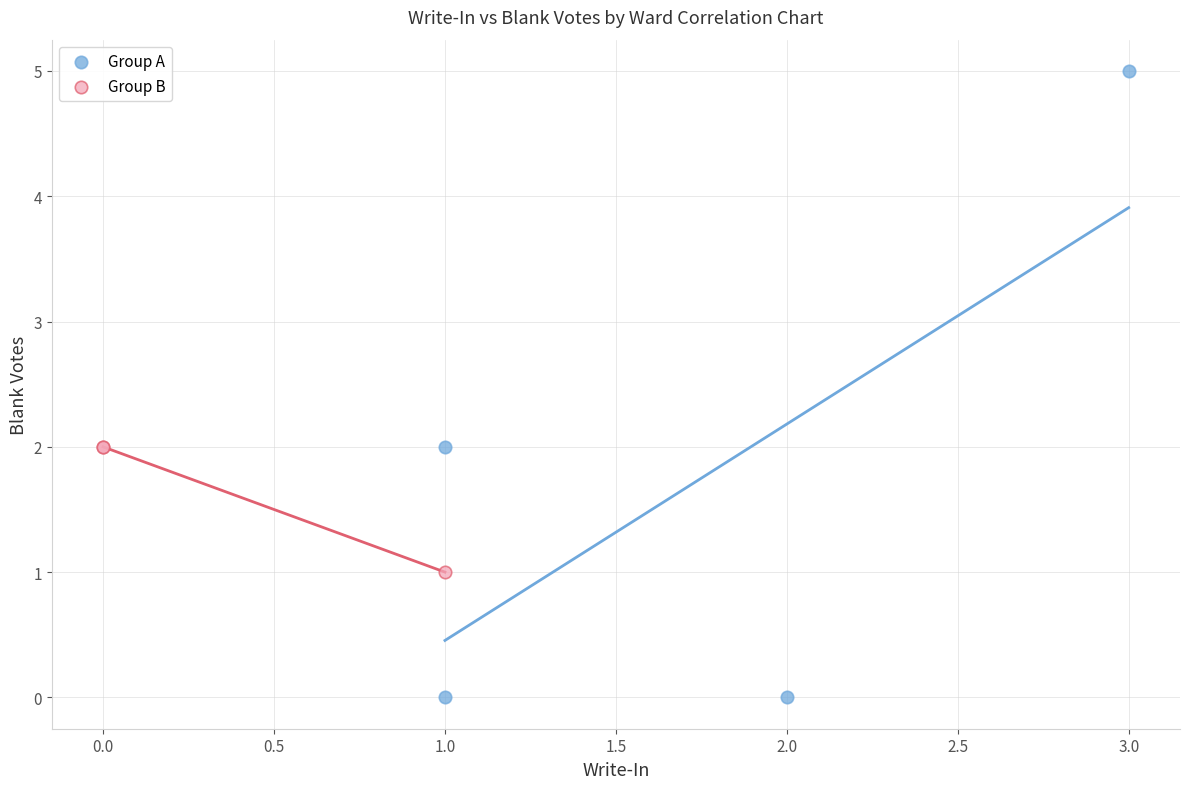

Which series contains the lowest Y value?

Group A